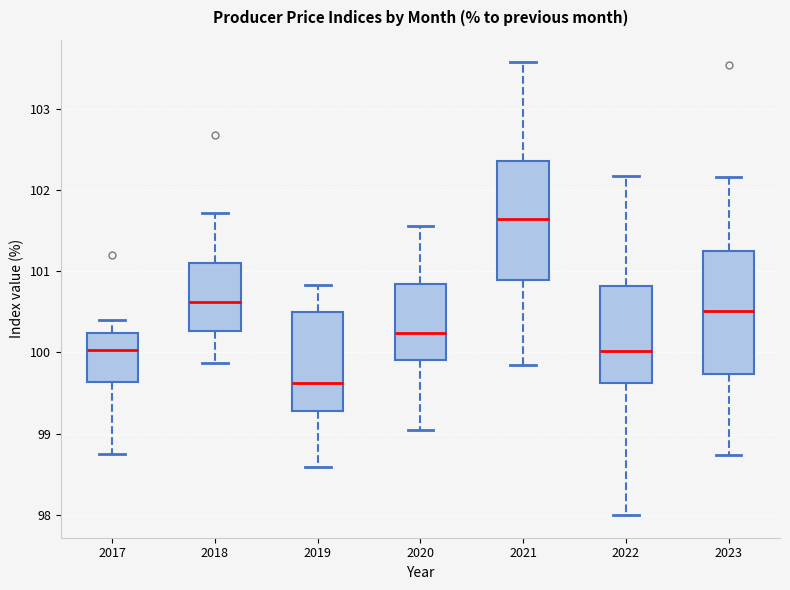

Where does the lower whisker of the box at x = 2018 end on the y-axis? The values are not printed on the chart, so give them approximately, as read against the axis.

99.9